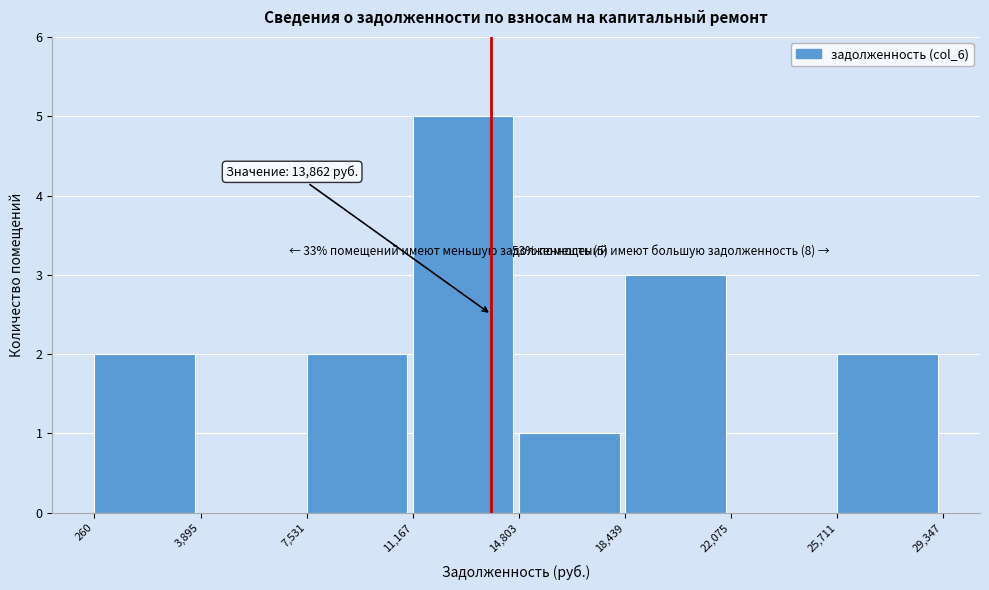

Which range on the x-axis has the tallest bar?

11,167 to 14,803